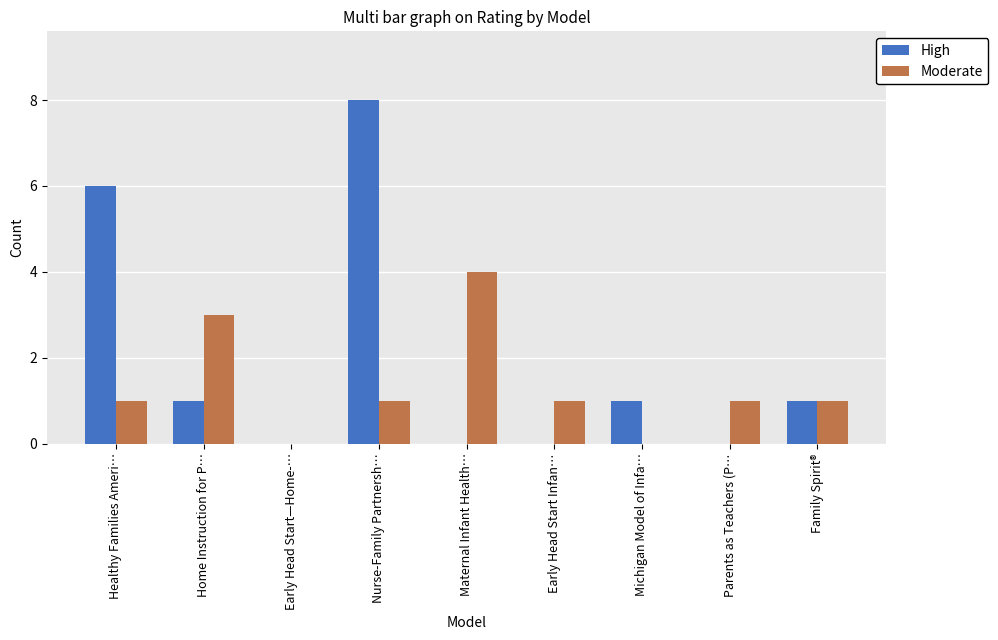

How many data points does each series have?

9